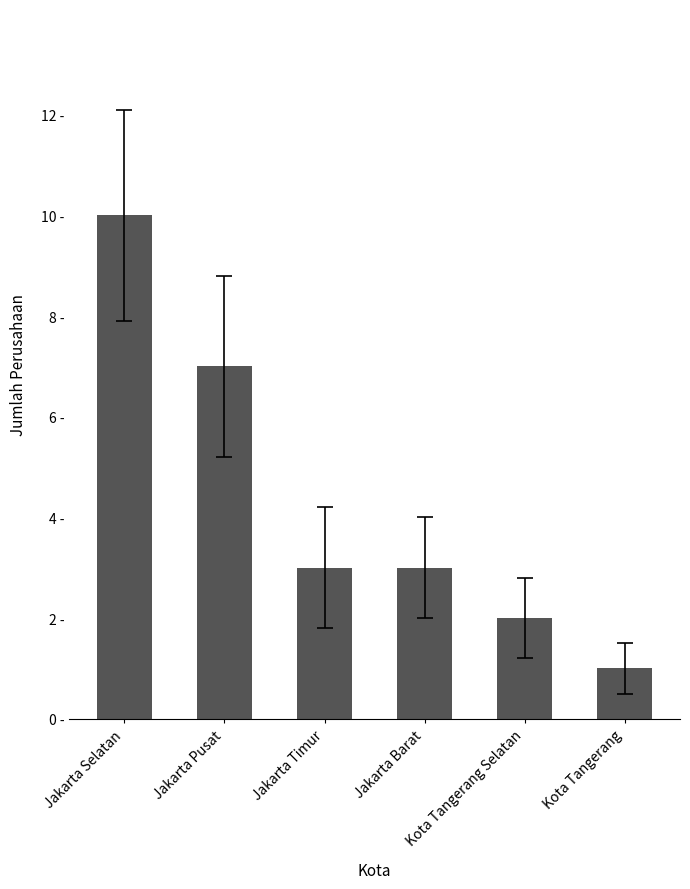

Are the bars horizontal?

No